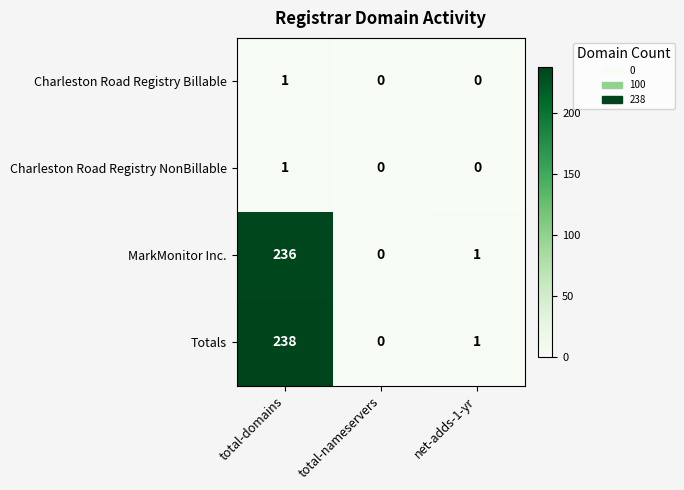

Which series changed the most between total-domains and net-adds-1-yr?

Totals